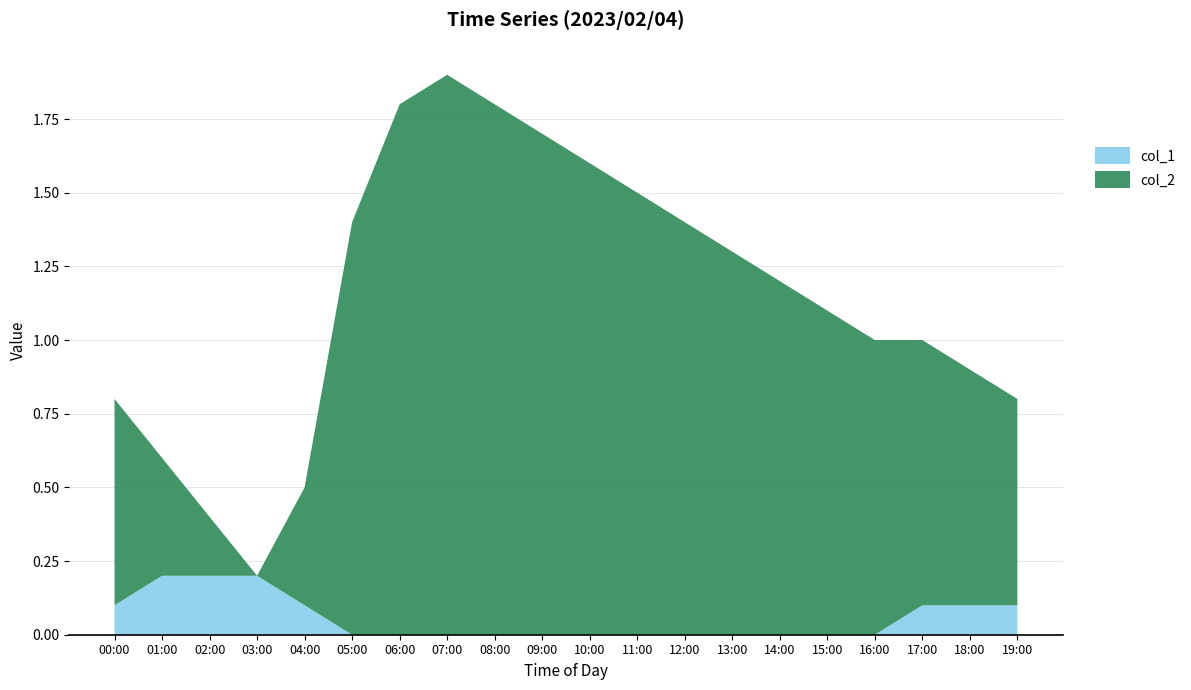

Reading left to right, transcribe all the data shown in this chart.

col_1: 00:00=0.1	01:00=0.2	02:00=0.2	03:00=0.2	04:00=0.1	05:00=0.0	06:00=0.0	07:00=0.0	08:00=0.0	09:00=0.0	10:00=0.0	11:00=0.0	12:00=0.0	13:00=0.0	14:00=0.0	15:00=0.0	16:00=0.0	17:00=0.1	18:00=0.1	19:00=0.1
col_2: 00:00=0.7	01:00=0.4	02:00=0.2	03:00=0.0	04:00=0.4	05:00=1.4	06:00=1.8	07:00=1.9	08:00=1.8	09:00=1.7	10:00=1.6	11:00=1.5	12:00=1.4	13:00=1.3	14:00=1.2	15:00=1.1	16:00=1.0	17:00=0.9	18:00=0.8	19:00=0.7